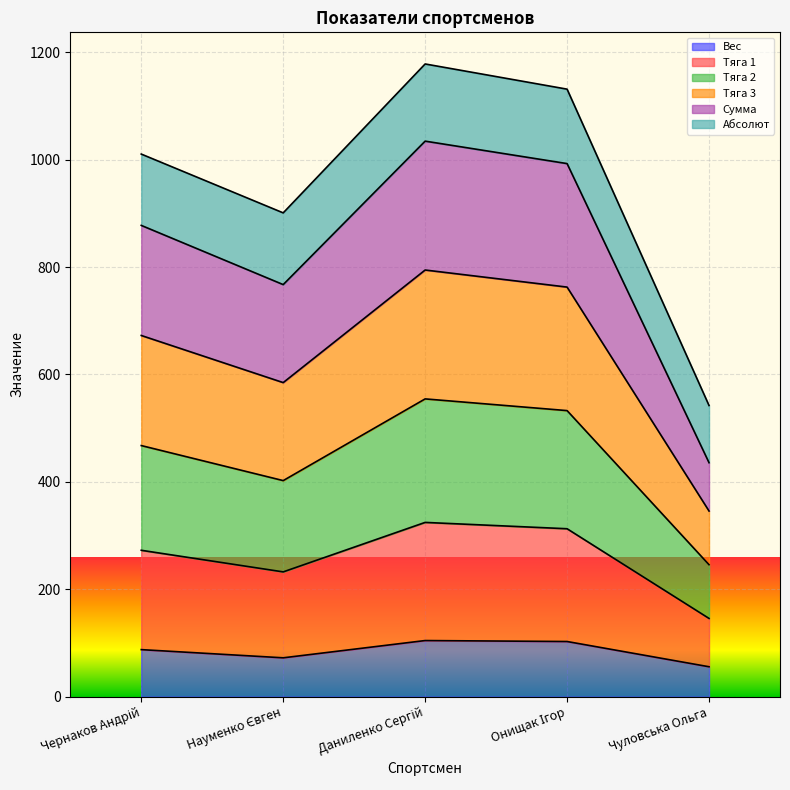

What is the label of the 5th point from the left?

Чуловська Ольга